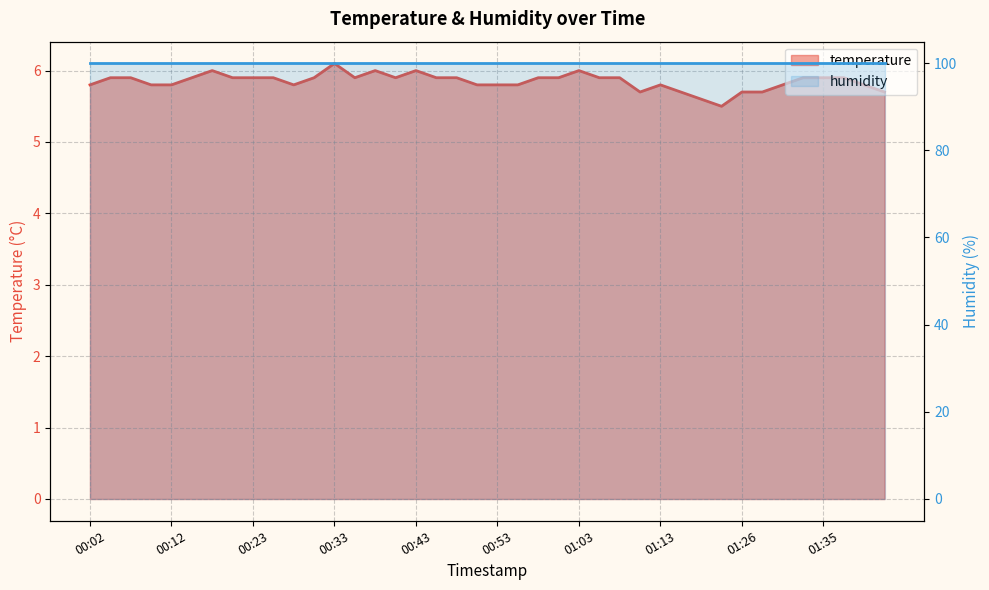

List the labels in order of value, largest first.

00:33, 00:16, 00:38, 00:43, 01:03, 00:04, 00:07, 00:14, 00:19, 00:23, 00:26, 00:31, 00:35, 00:40, 00:45, 00:48, 00:59, 01:01, 01:06, 01:09, 01:33, 01:35, 01:38, 00:02, 00:09, 00:12, 00:28, 00:50, 00:53, 00:55, 01:13, 01:30, 01:40, 01:11, 01:16, 01:26, 01:28, 01:43, 01:21, 01:23